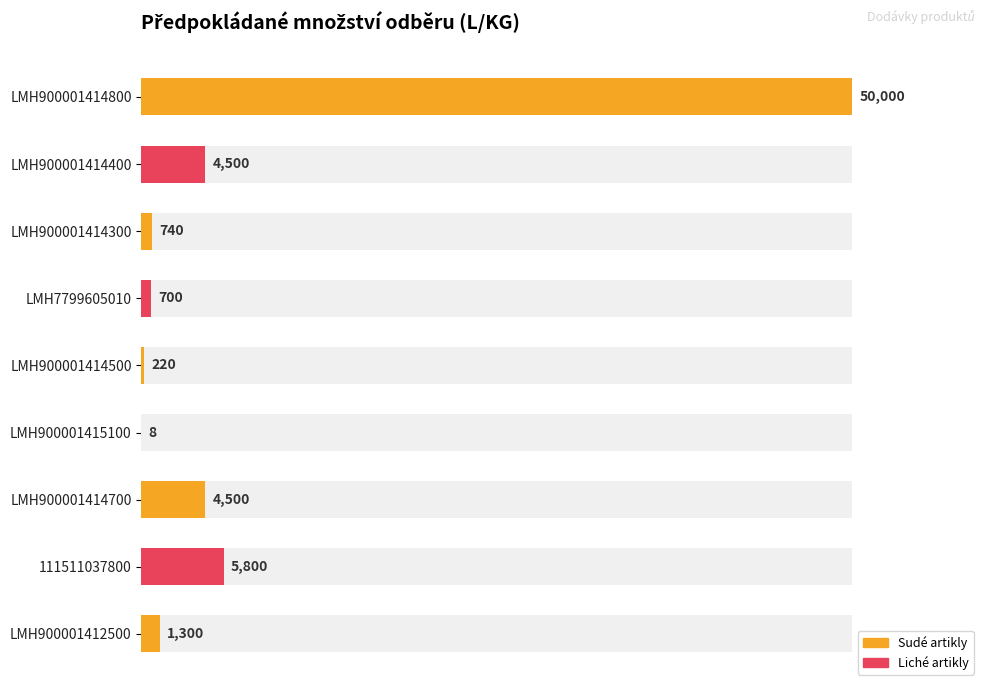

What is the maximum value shown in the chart?

50000